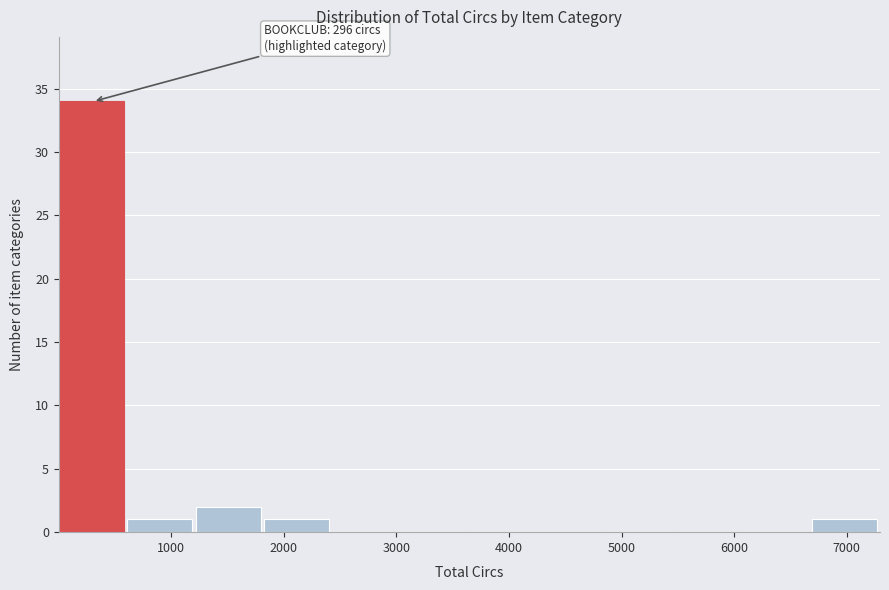

Which range on the x-axis has the tallest bar?

0 to 600